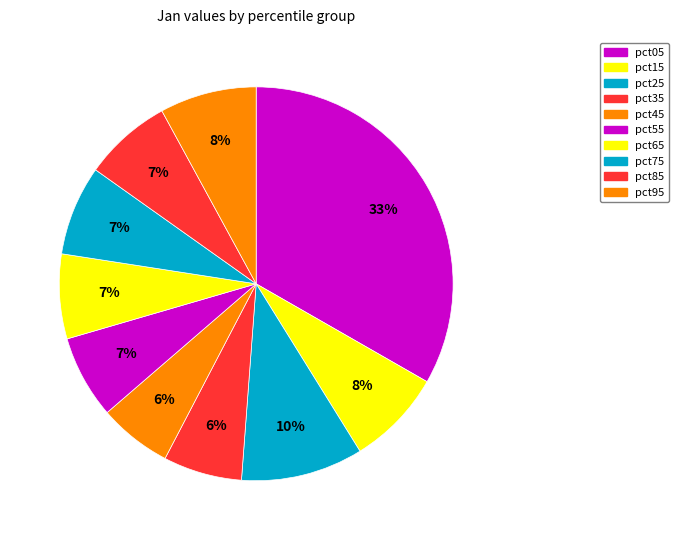

To the nearest percent, what is the combined percentage of pct55 and pct15?

15%